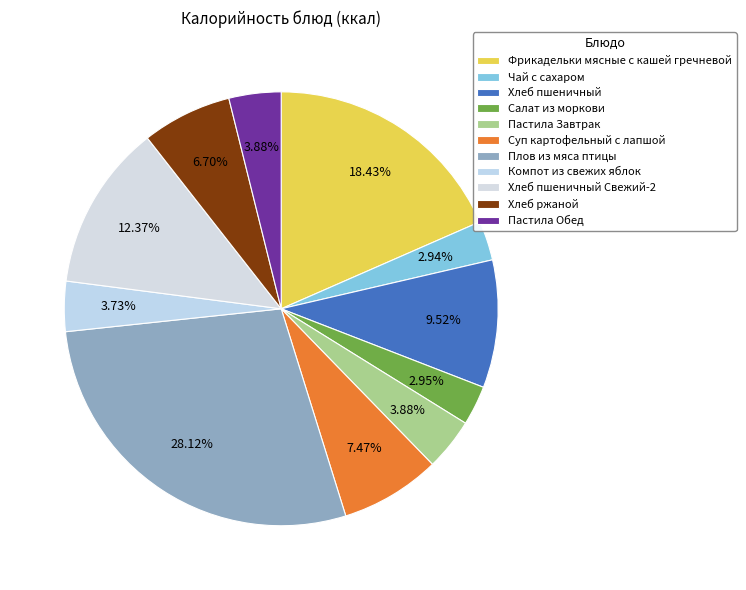

Is the sum of Чай с сахаром and Компот из свежих яблок greater than half?

No